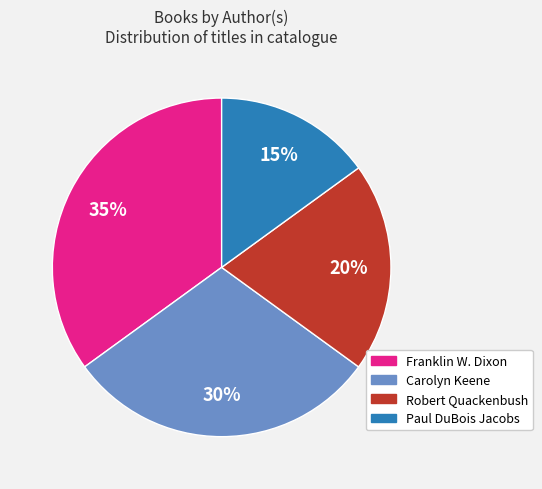

The Franklin W. Dixon slice represents 35% of the pie. True or false?

True